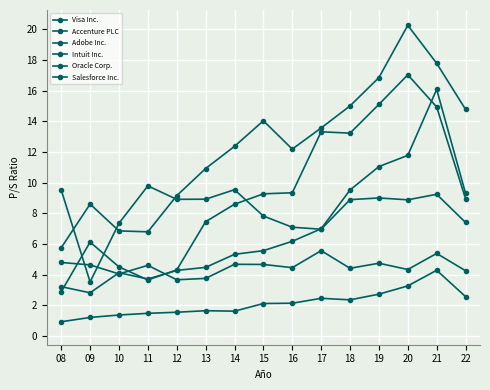

Where is Adobe Inc. nearest to the value 9?

22